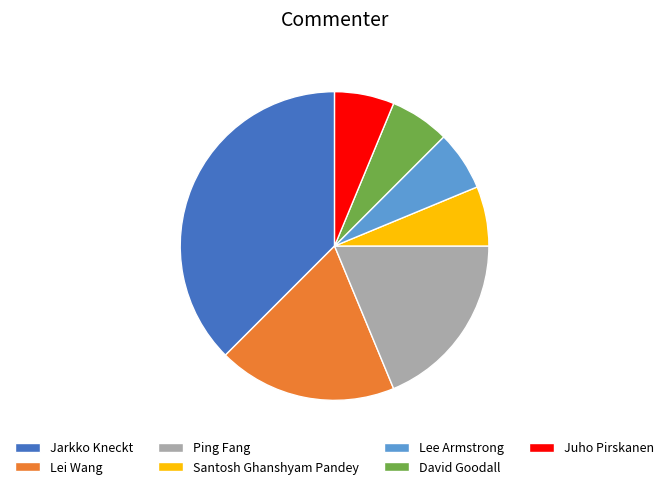

Does Jarkko Kneckt account for over 50% of the chart?

No